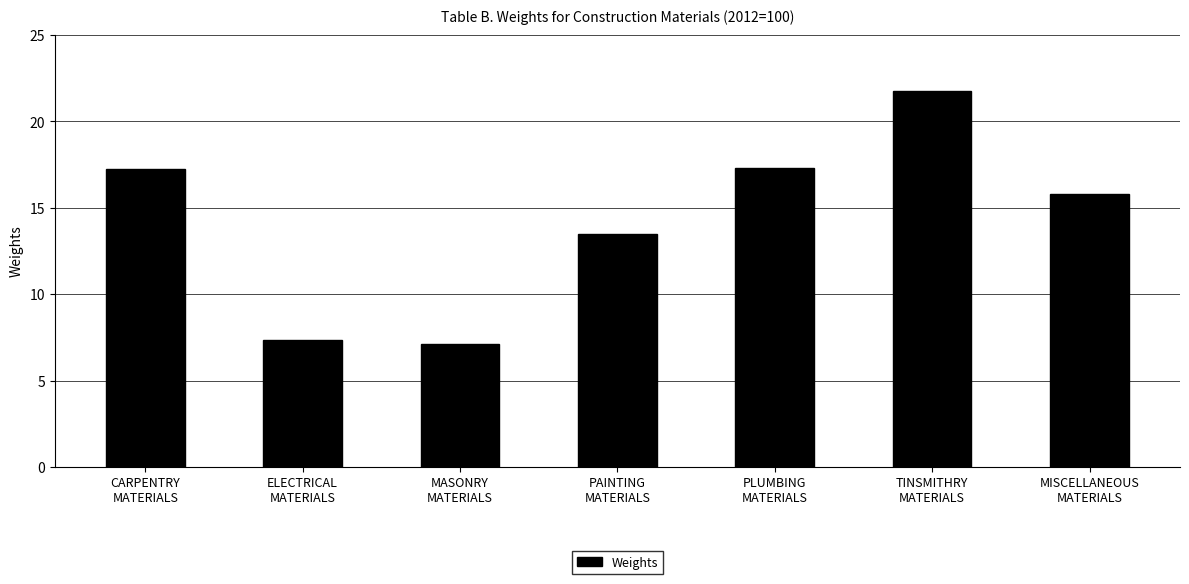

What is the value of the 1st bar from the left?

17.2